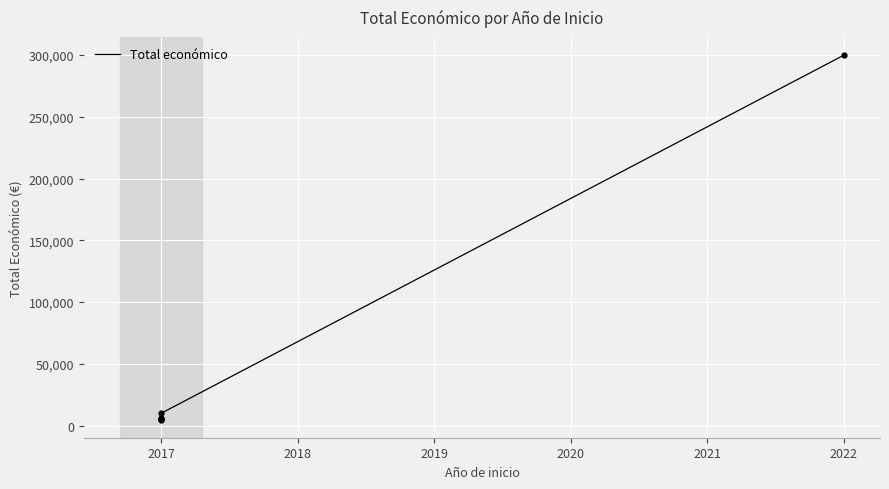

Approximately how many times larger is the value at 2017 compared to 2017?

2.0